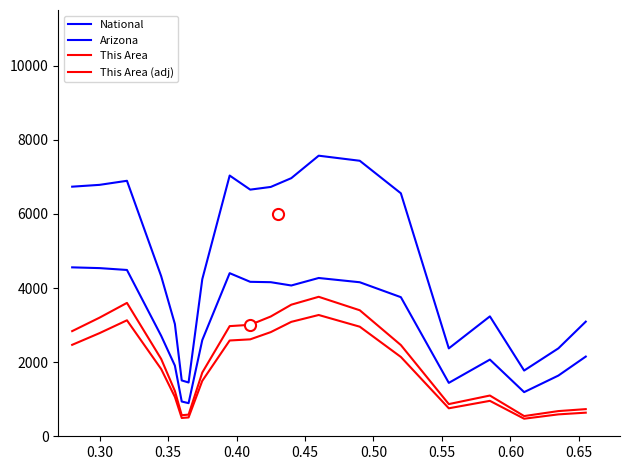

Is this an area chart (filled region under the line)?

No